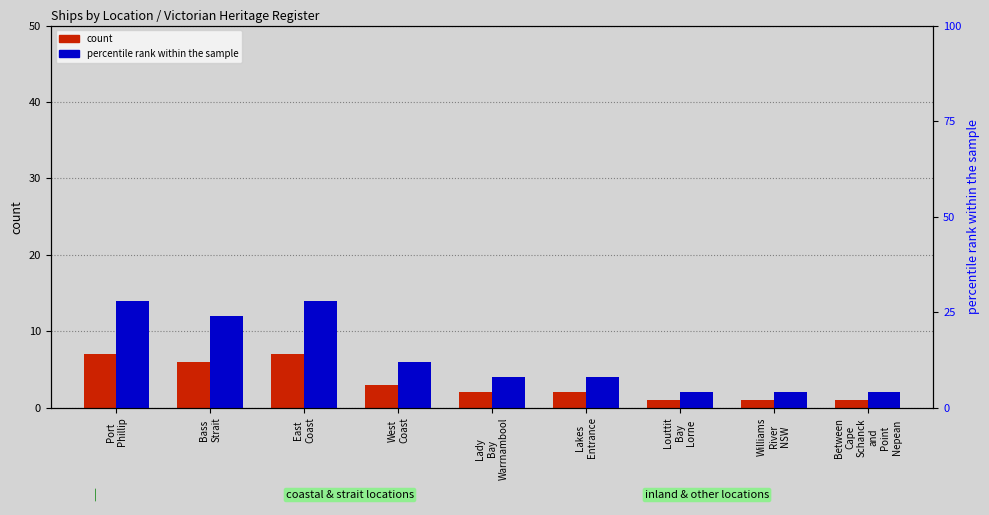

What is the sum of the count values at Williams
River
NSW and Lady
Bay
Warrnambool?

3